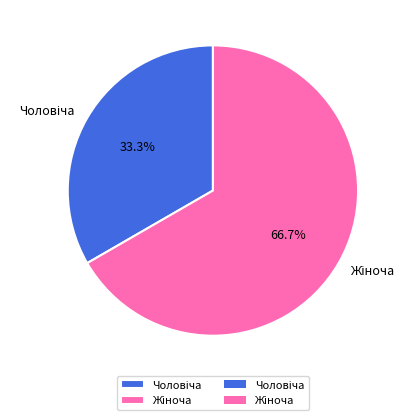

Is there a majority slice in this chart?

Yes